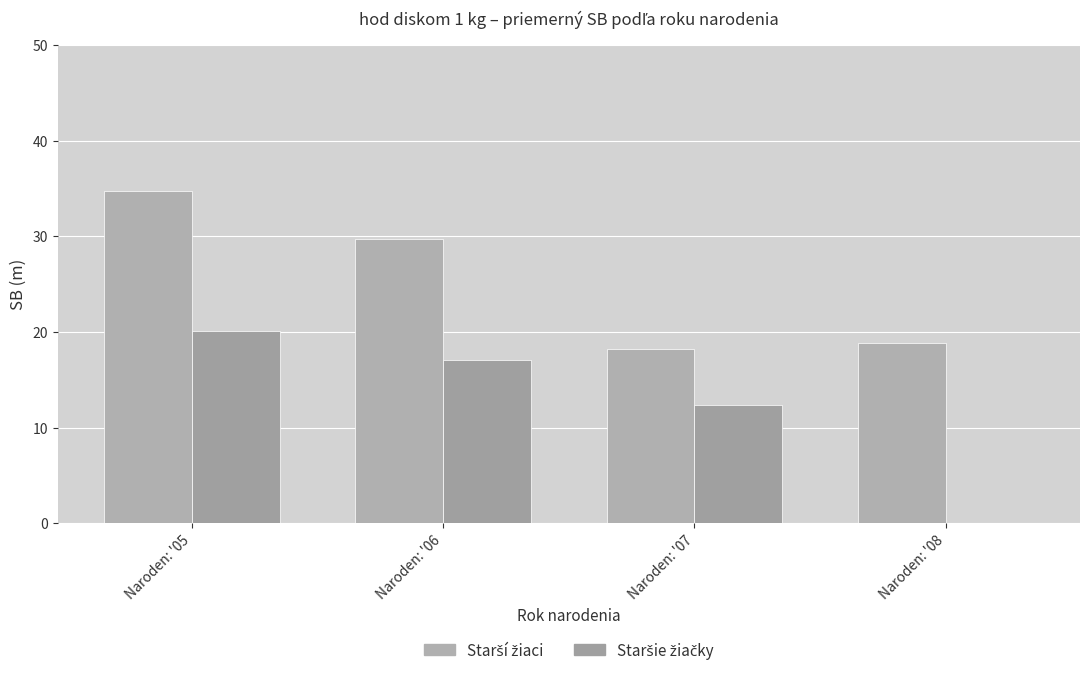

Reading right to left, extract all data points from this chart.

Starší žiaci: 18.9	18.2	29.8	34.7
Staršie žiačky: 0.0	12.3	17.1	20.1